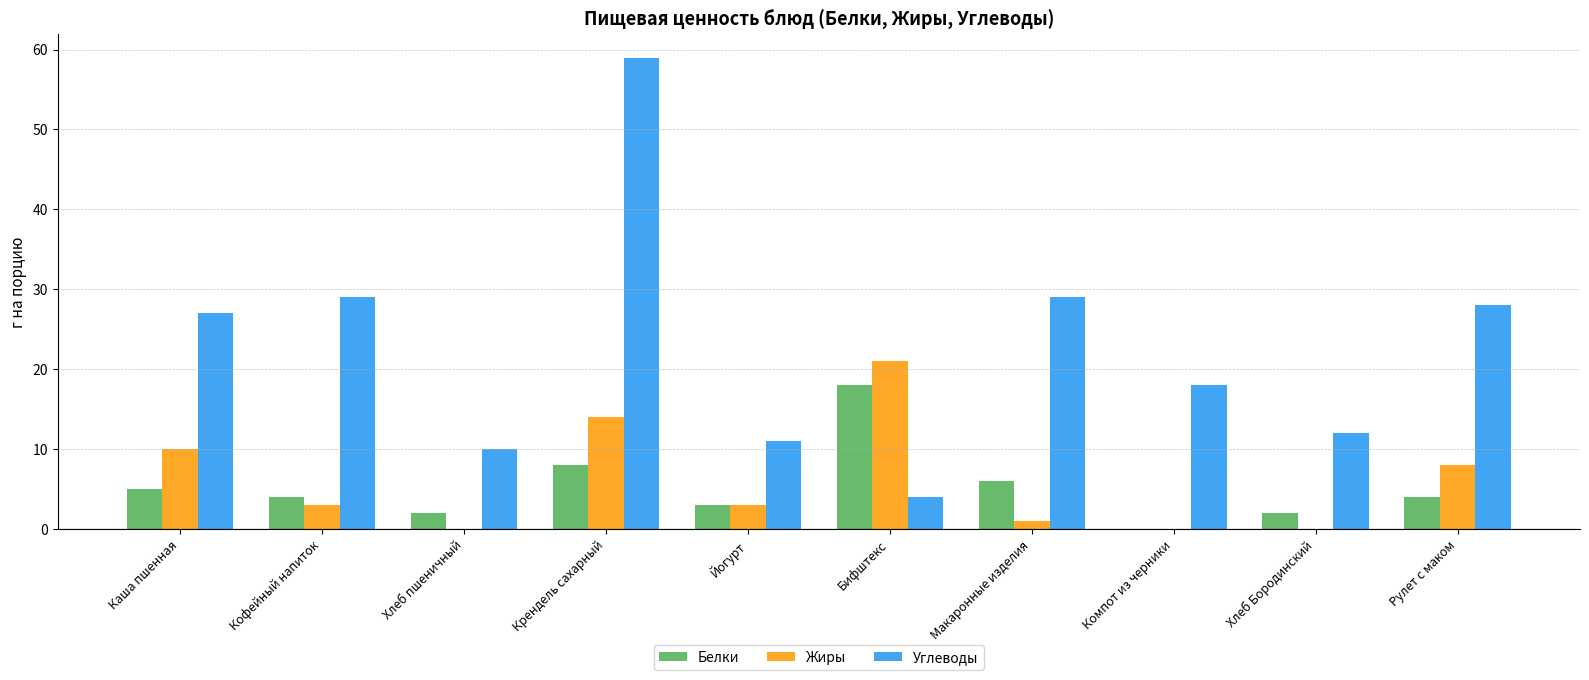

What is the average value of the Белки series?

5